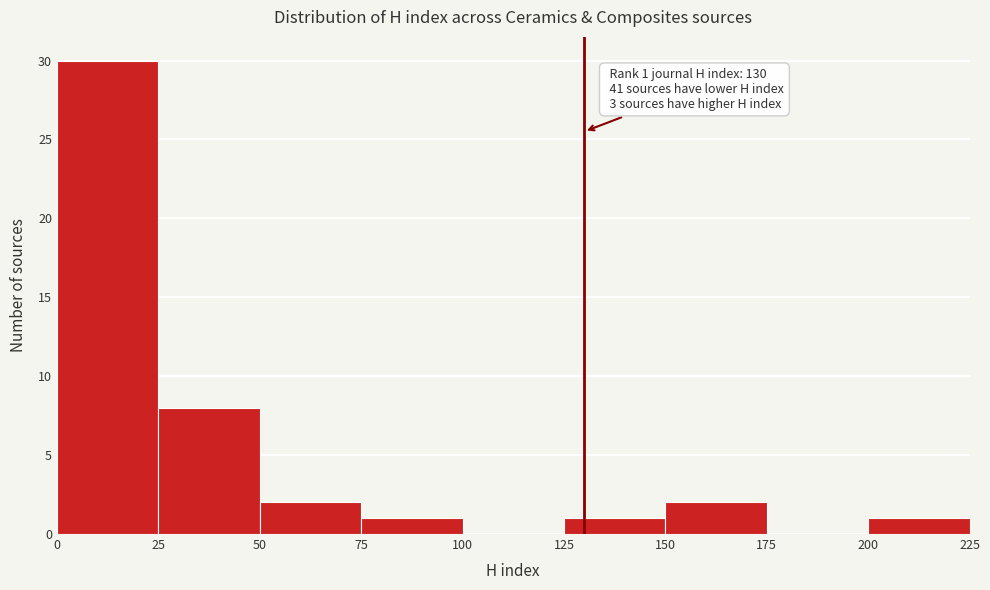

Which range on the x-axis has the tallest bar?

0 to 25